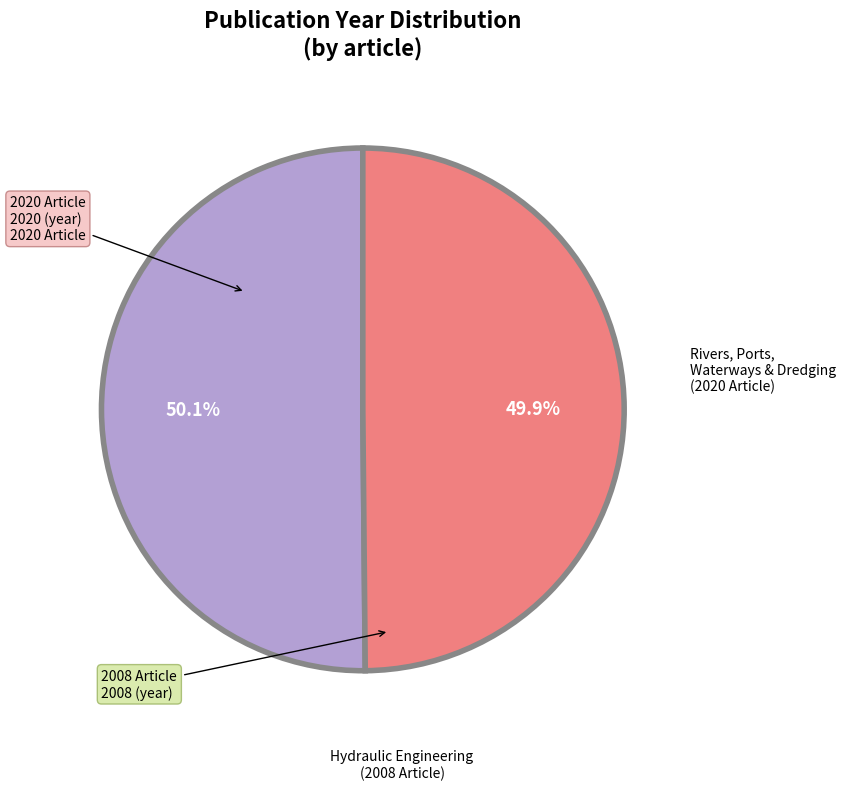

Is there any slice that represents more than half of the pie?

Yes